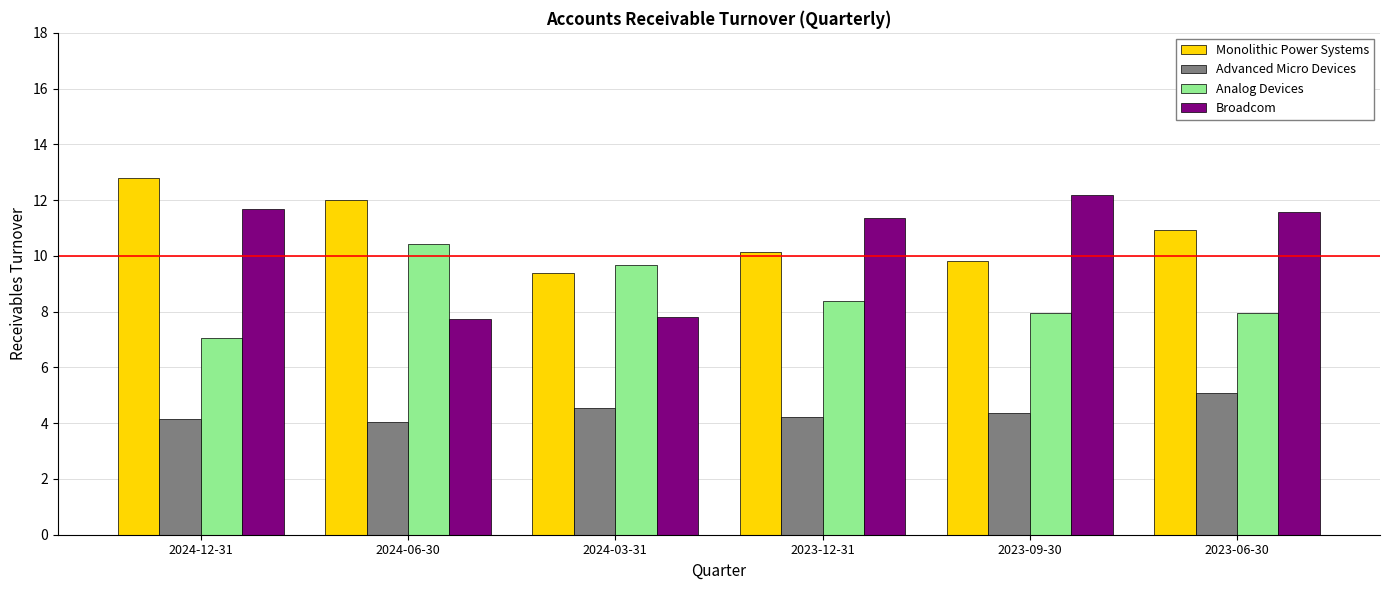

Between 2024-12-31 and 2023-09-30, which series saw the biggest shift?

Monolithic Power Systems